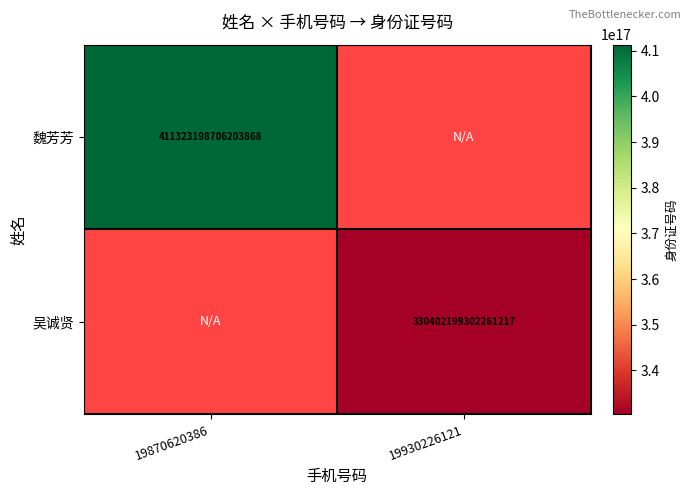

Is it true that 吴诚贤 equals 330402199302261248 at 19930226121?

True